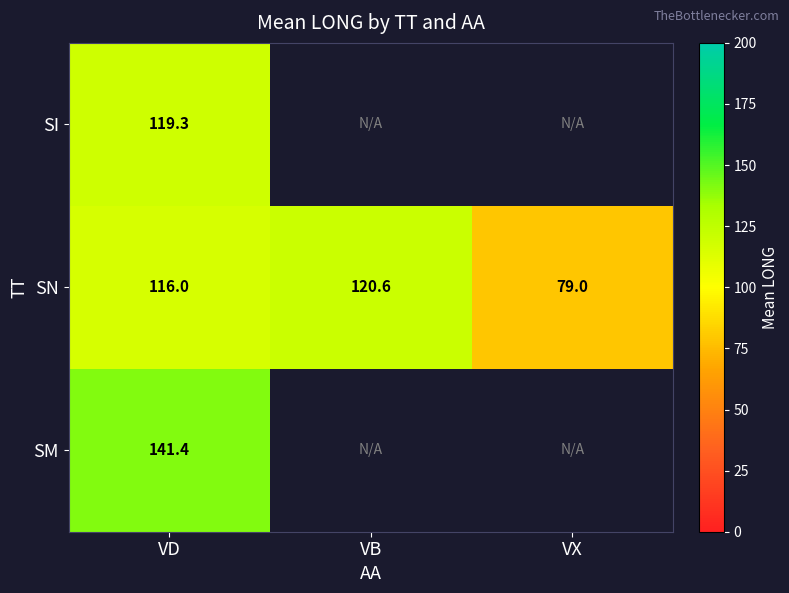

At which category is the sum across all series the highest?

VD